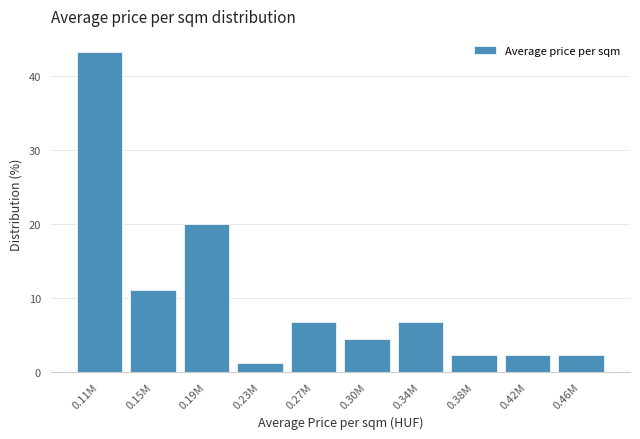

Reading left to right, extract all data points from this chart.

0.11M=43.3	0.15M=11.1	0.19M=20.0	0.23M=1.1	0.27M=6.7	0.30M=4.4	0.34M=6.7	0.38M=2.2	0.42M=2.2	0.46M=2.2